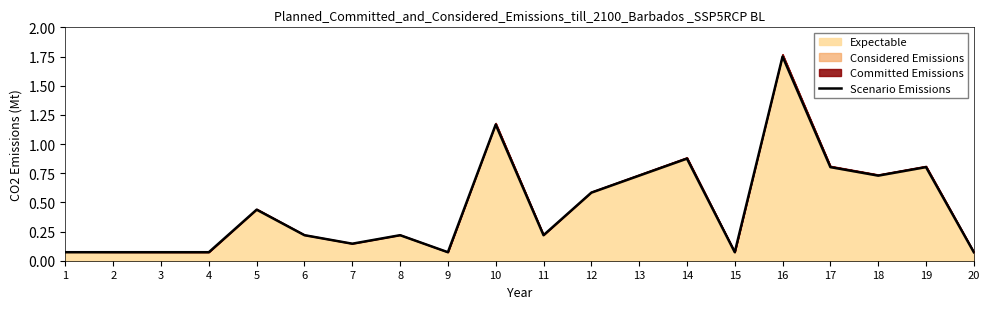

Between 11 and 9, which is larger?

11